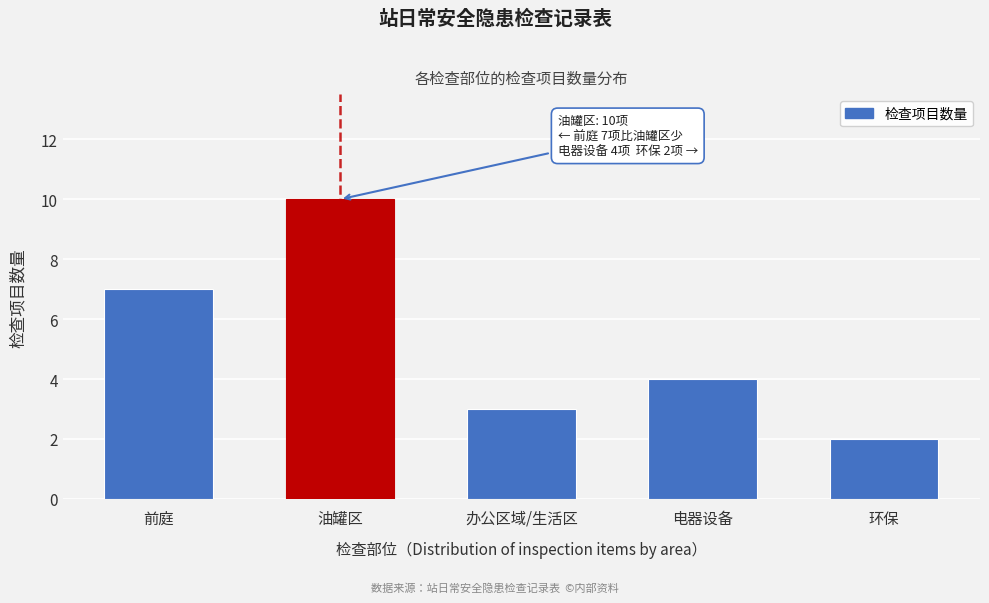

Reading right to left, what are all the values shown in this chart?

2	4	3	10	7